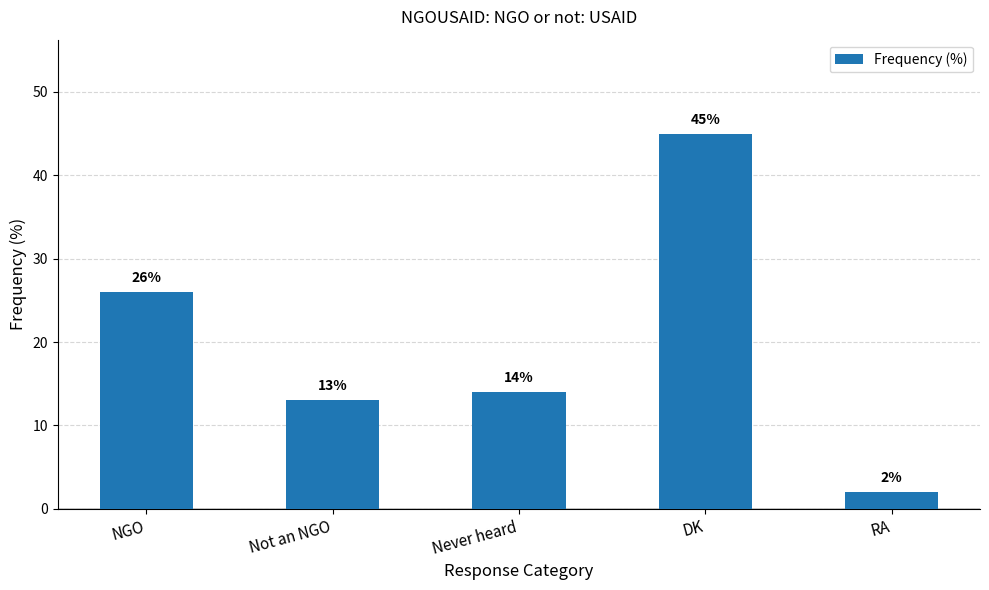

What is the difference between the values at RA and Never heard?

12